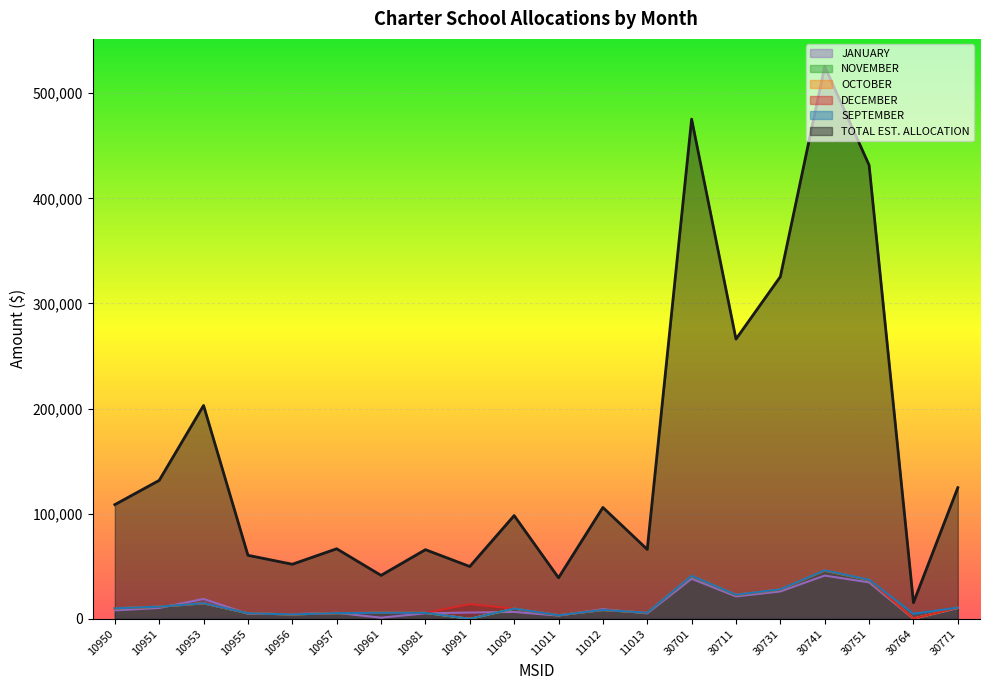

Count the number of data series in this chart.

6